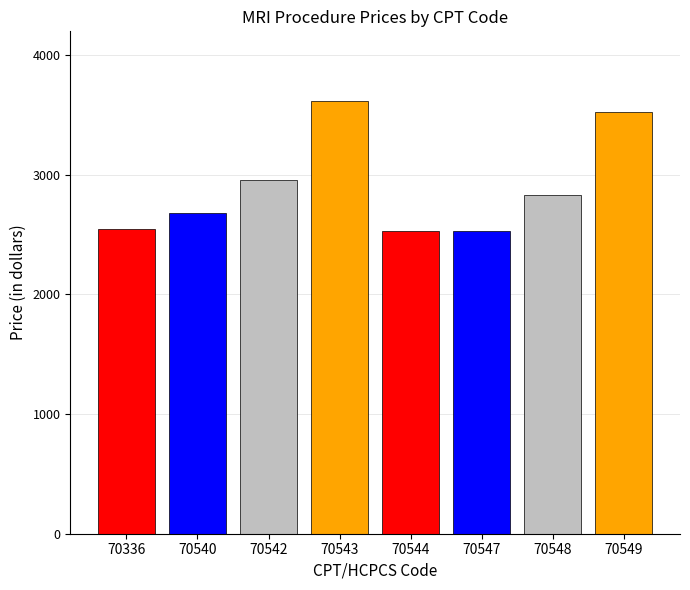

What is the value of the 1st bar from the left?

2546.1